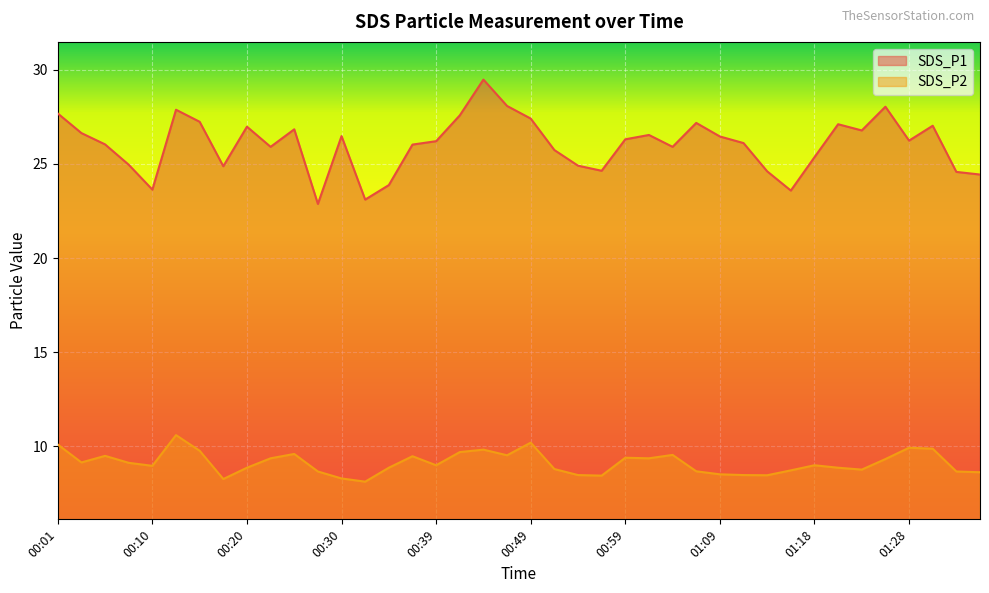

Rank the series by their average value, from highest to lowest.

SDS_P1, SDS_P2